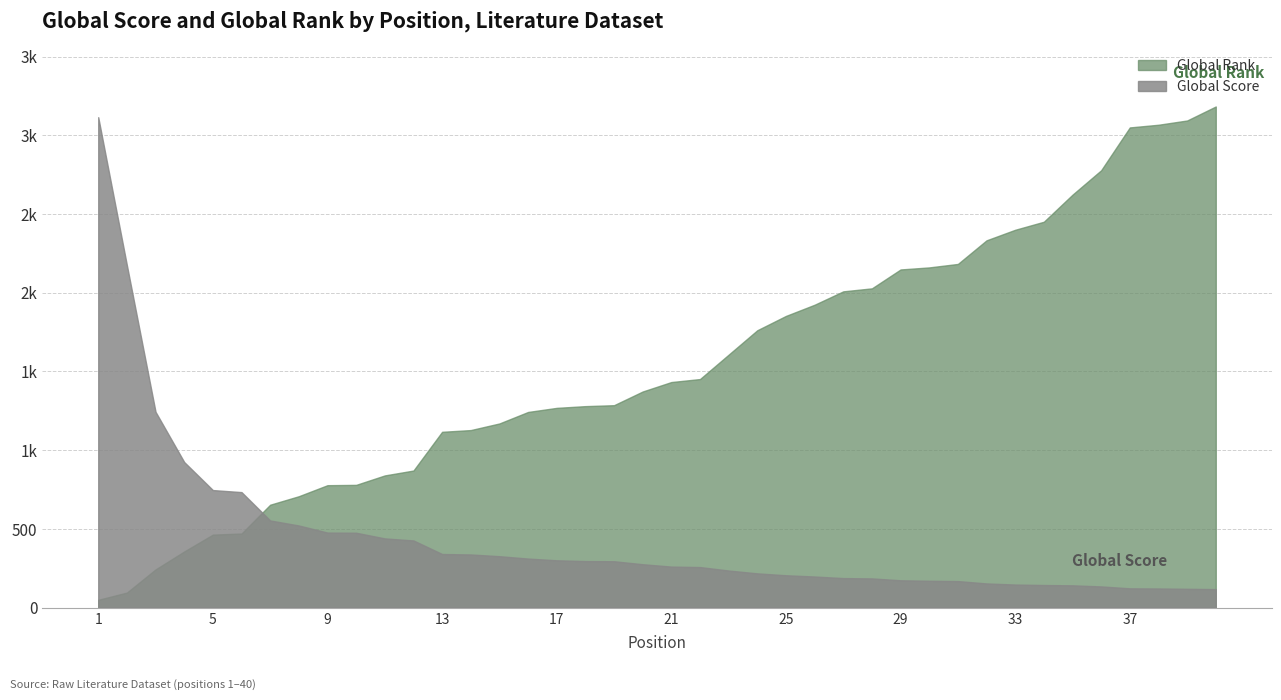

What is the difference between the Global Score values at 5 and 22?

489